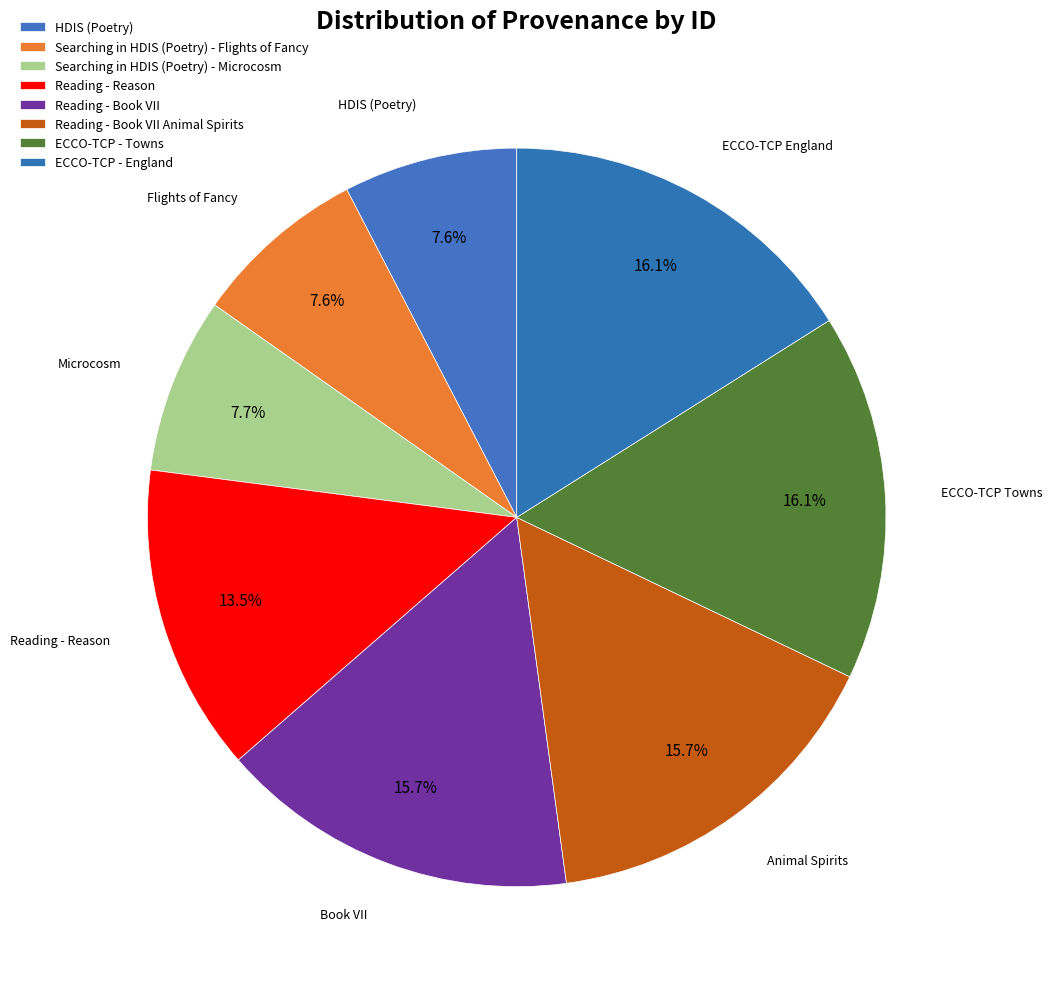

What is the ratio of the value at ECCO-TCP - Towns to the value at Reading - Book VII Animal Spirits?

1.0